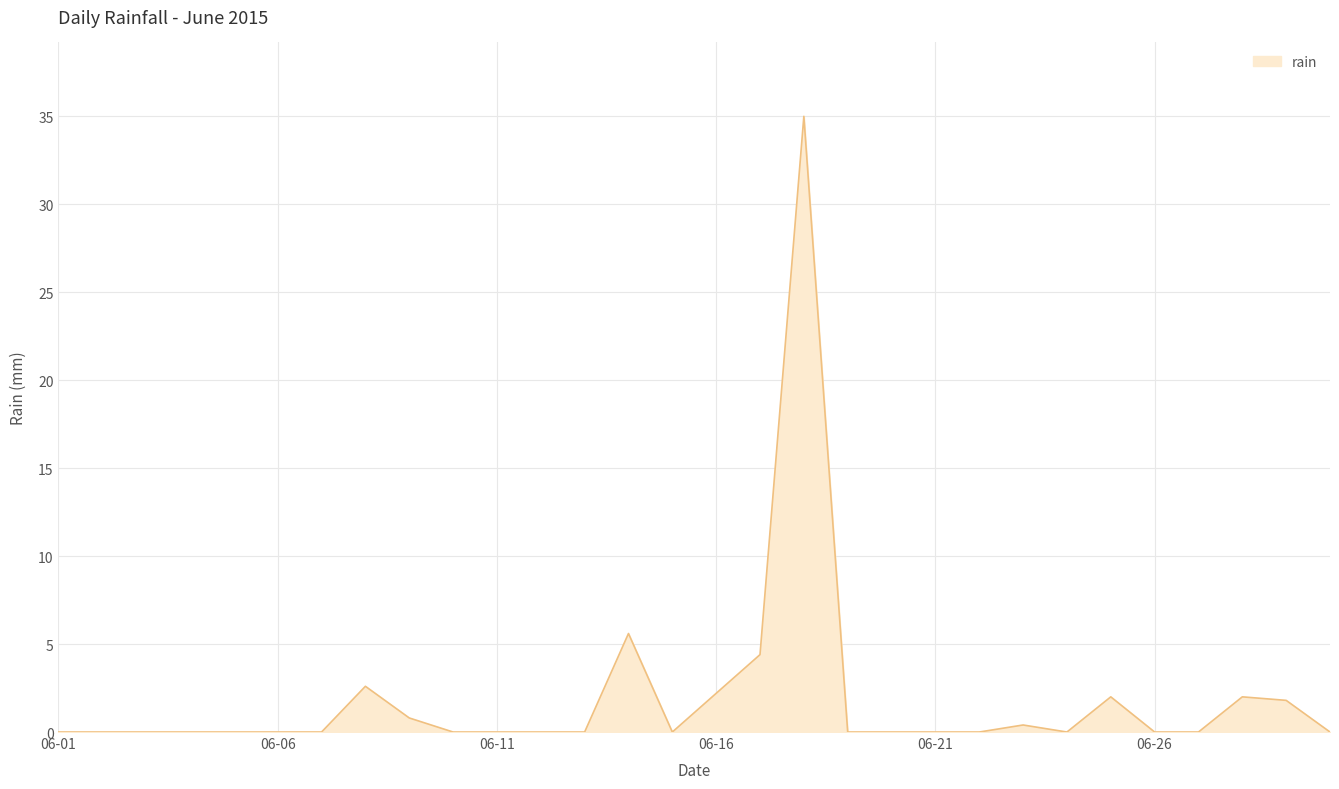

How many lines are shown in the chart?

1